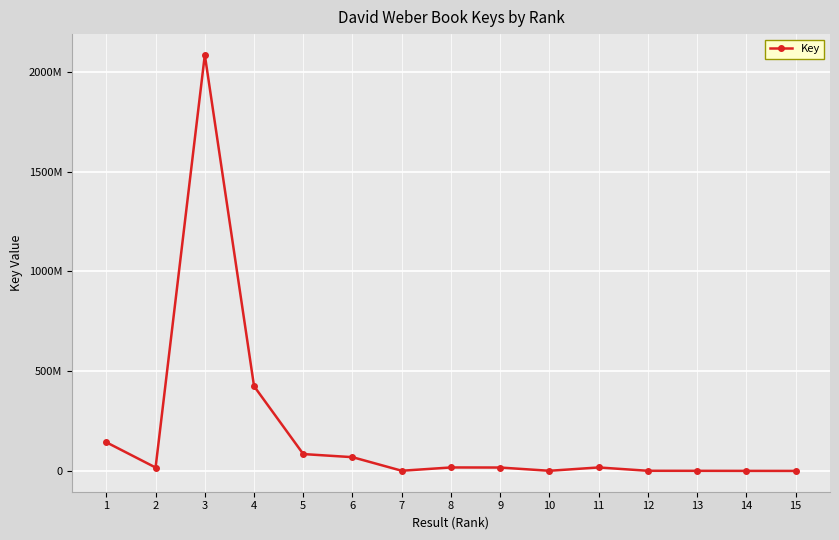

Is it true that the value at 8 is 18462987?

True